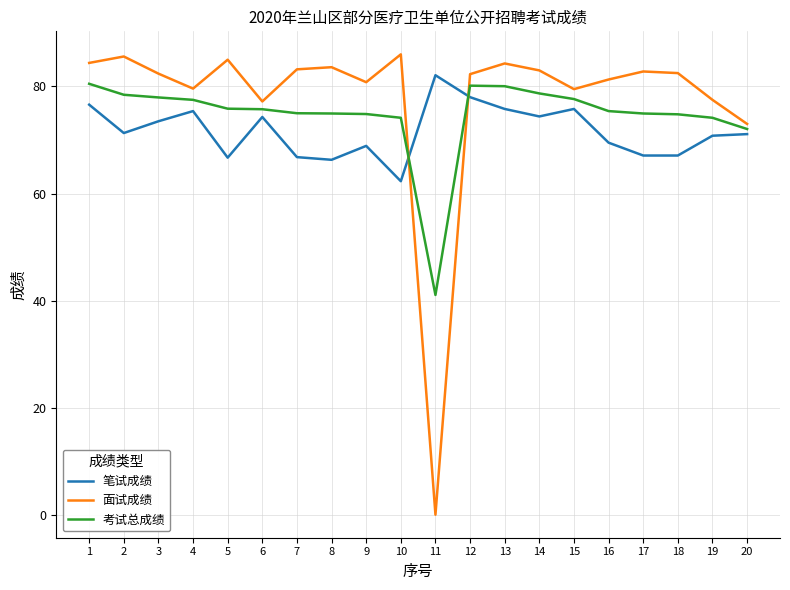

What is the total value across all series at 18?

224.4